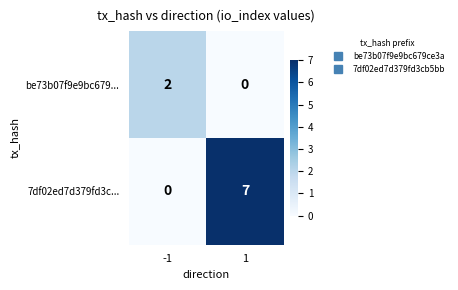

What is the total value across all series at 1?

7